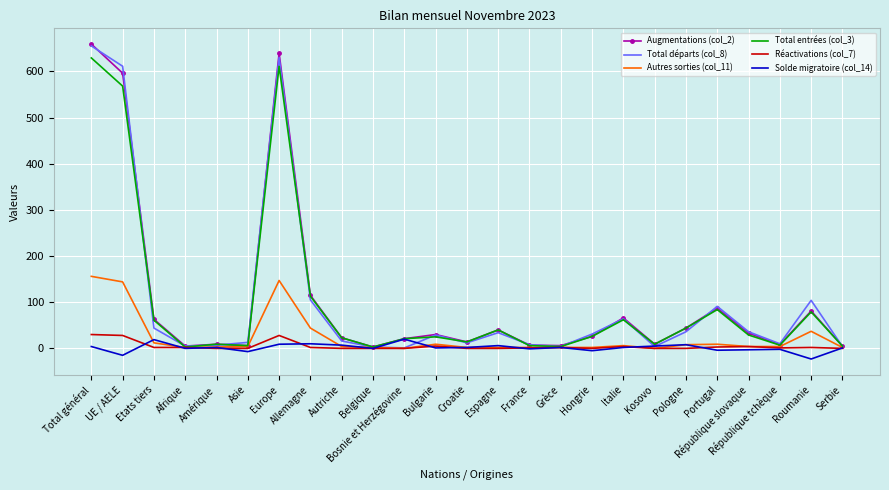

How many distinct data groups are displayed?

6